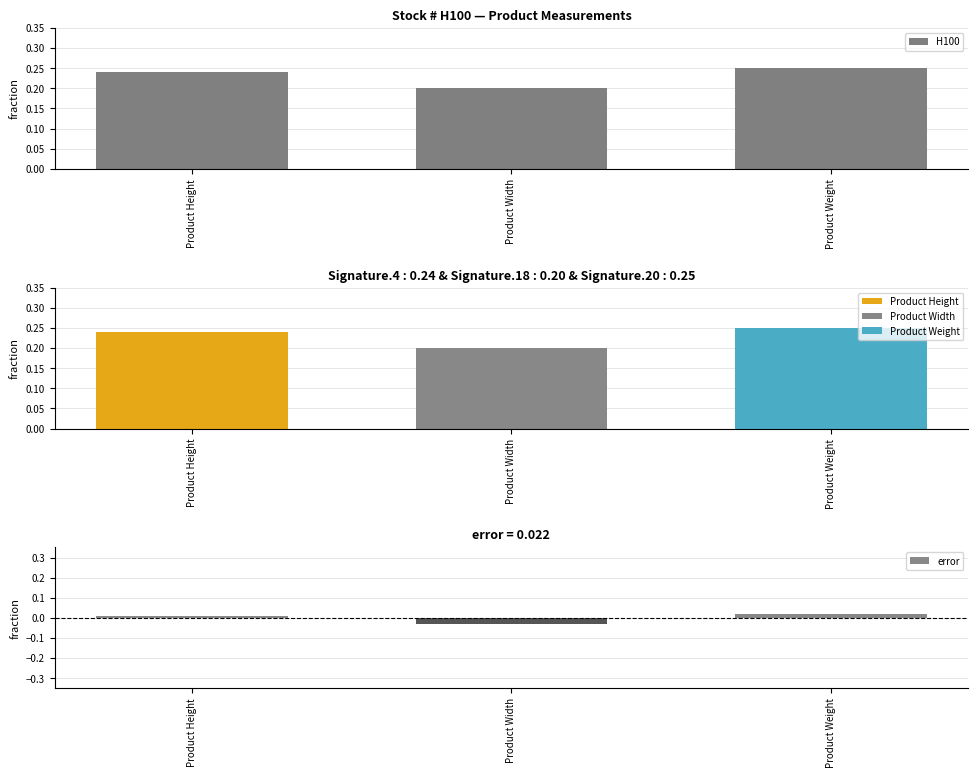

What is the label of the 1st bar from the left?

Product Height